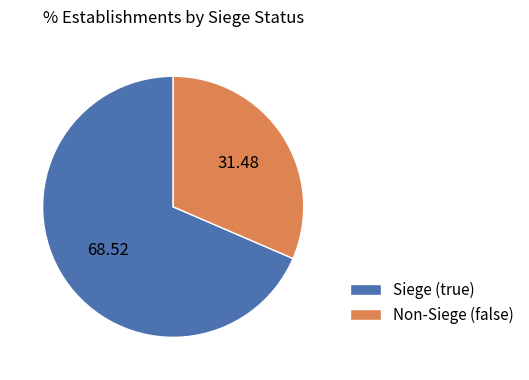

Does Siege (true) represent more than half of the total?

Yes